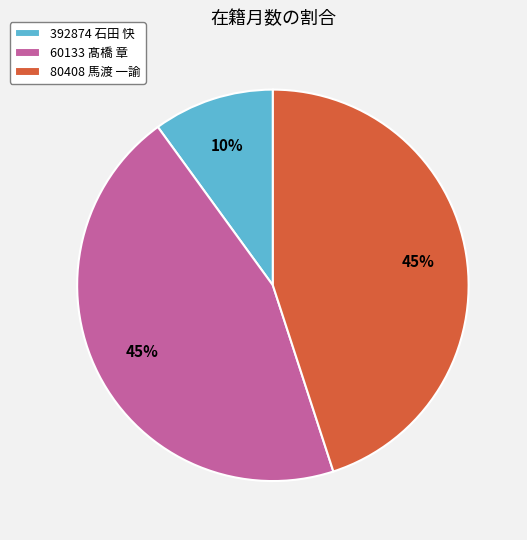

Is it true that 80408 馬渡 一諭 is 53% of the pie?

False